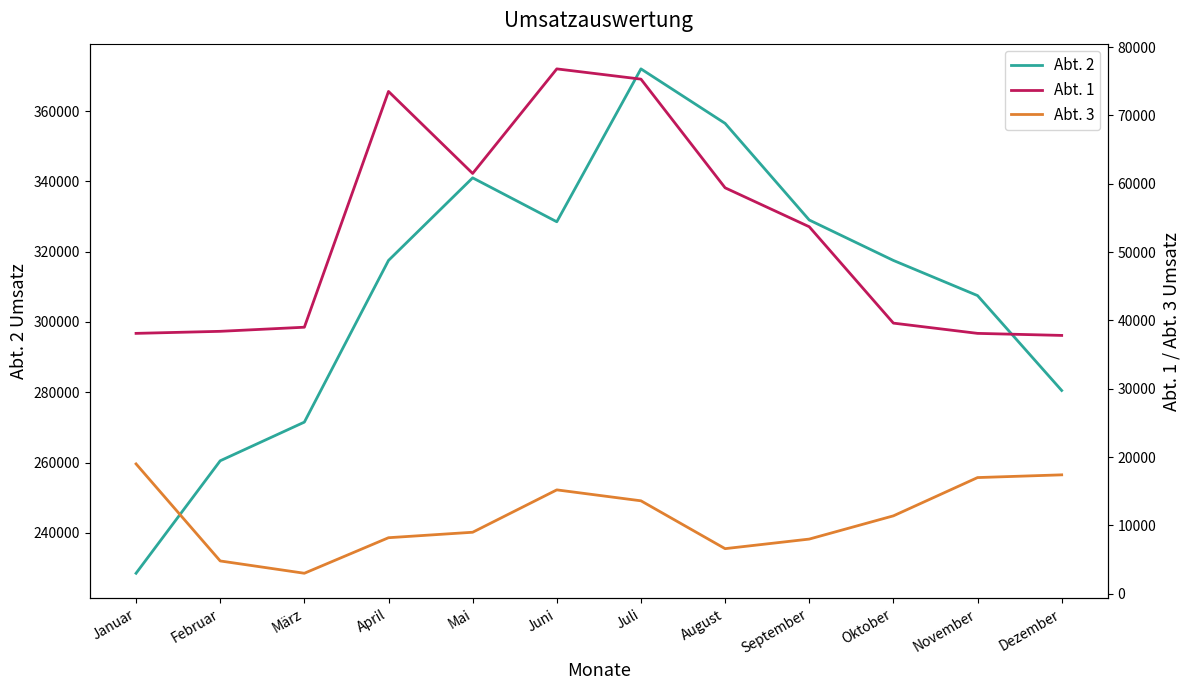

Which has a higher value, Oktober or Juli?

Juli